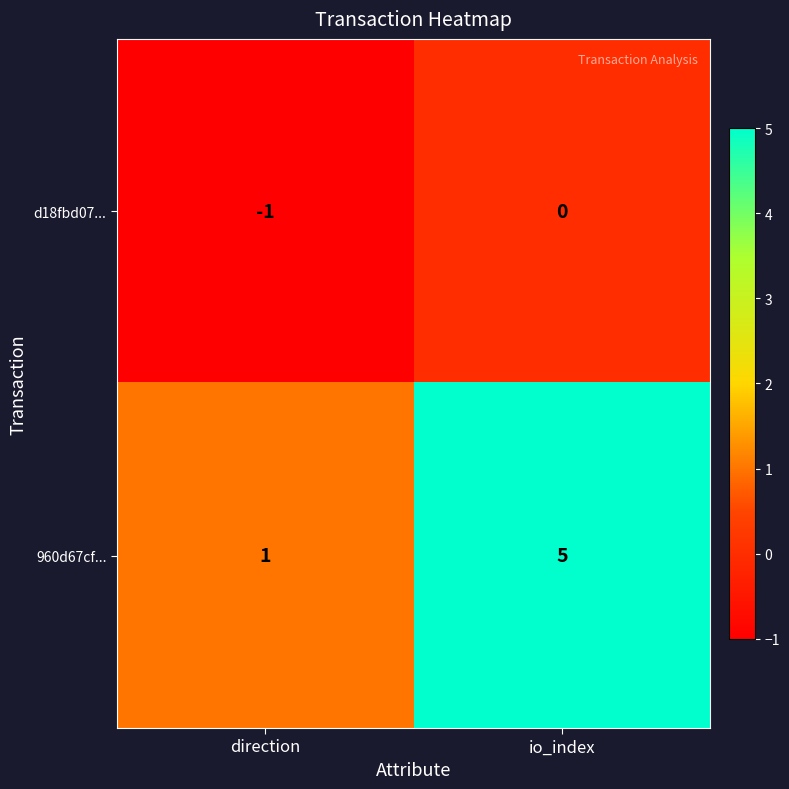

At which category is the sum across all series the highest?

io_index